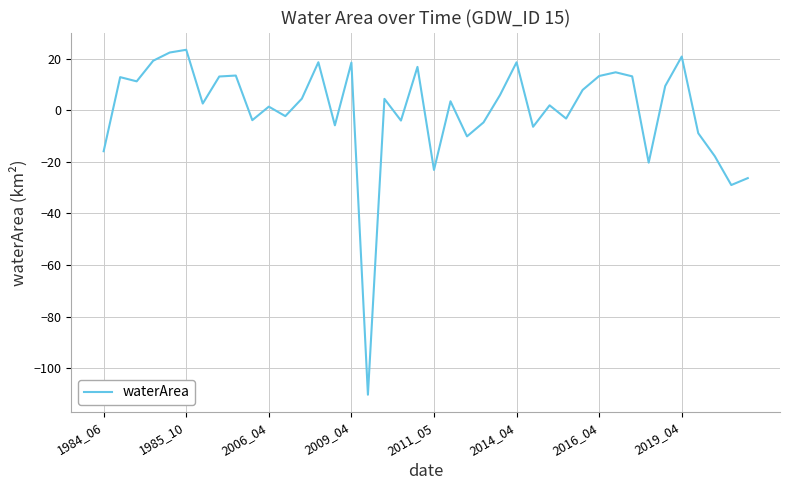

Is this an area chart (filled region under the line)?

No